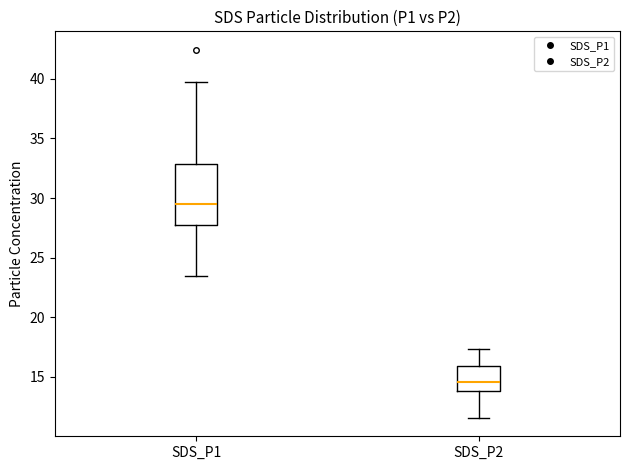

Which box has the lowest median line?

SDS_P2